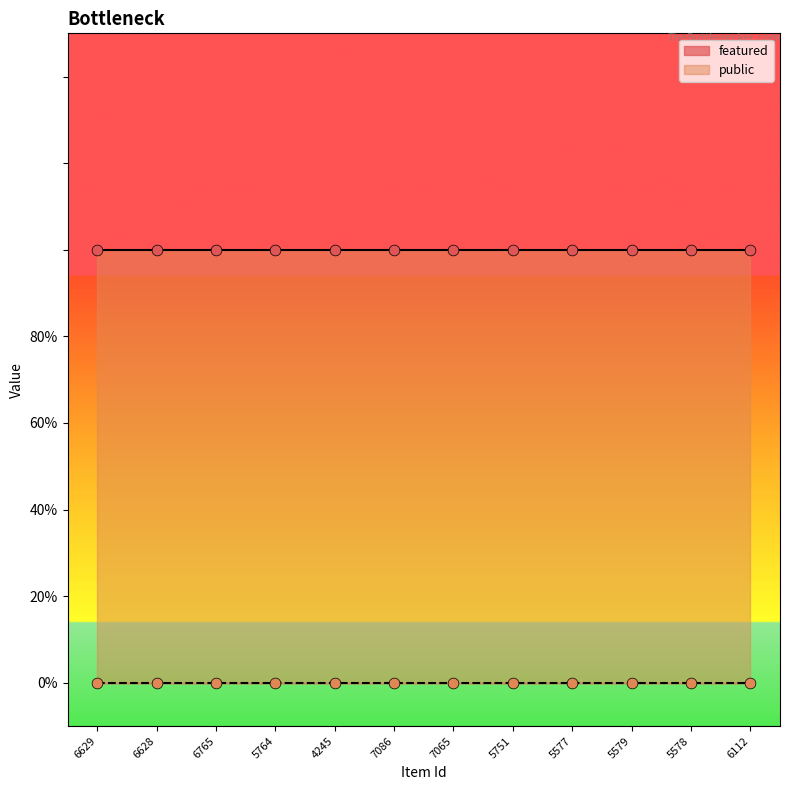

Which series contains the highest Y value?

public